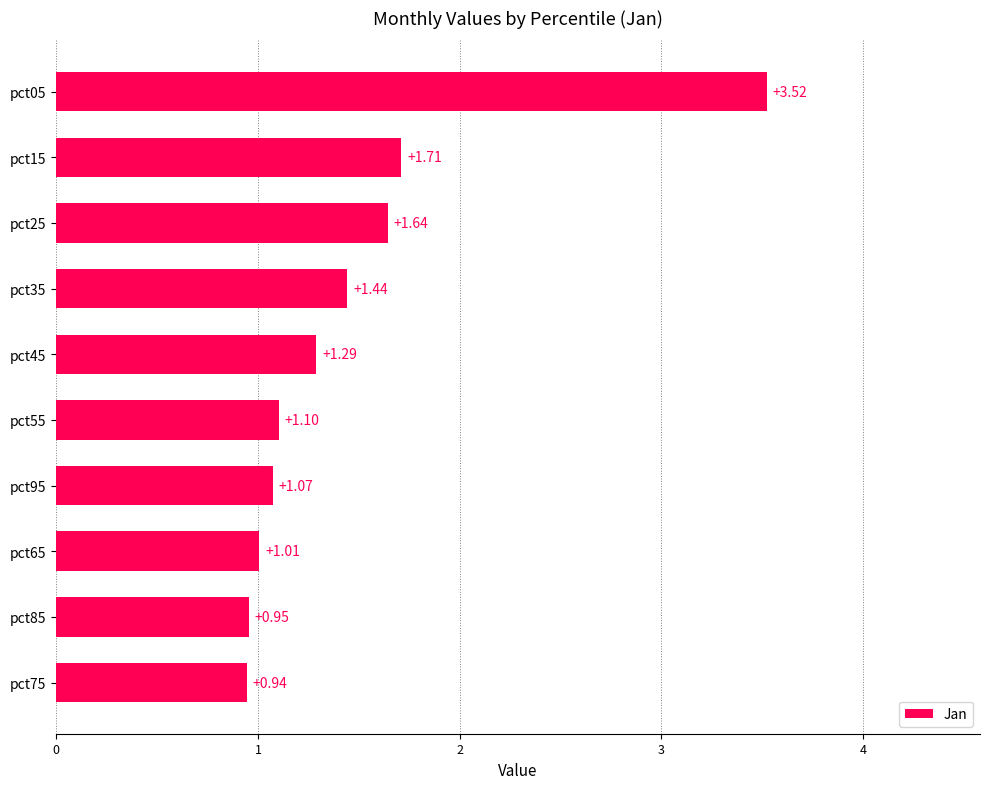

Approximately how many times larger is the value at pct95 compared to pct45?

0.8